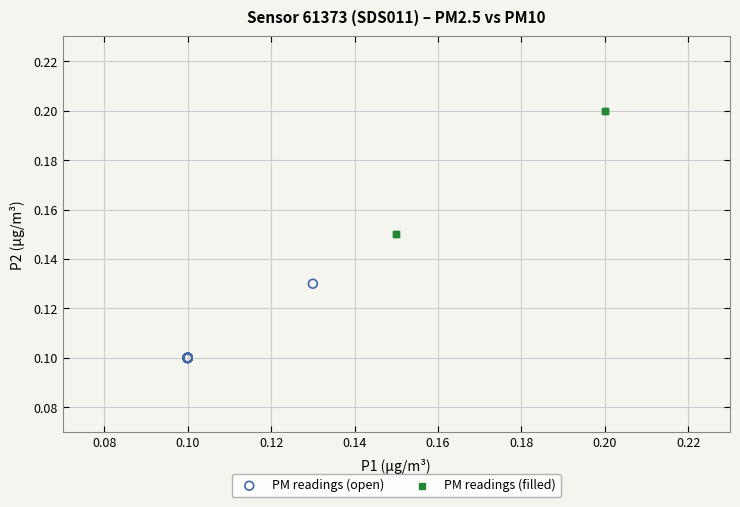

Which series contains the highest Y value?

PM readings (filled)